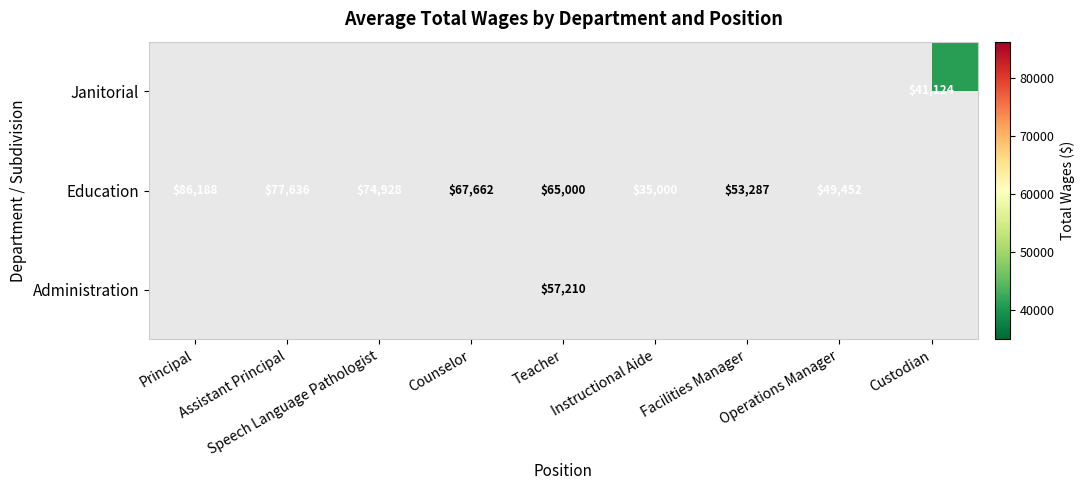

List the series in order of their peak value, highest first.

Education, Administration, Janitorial